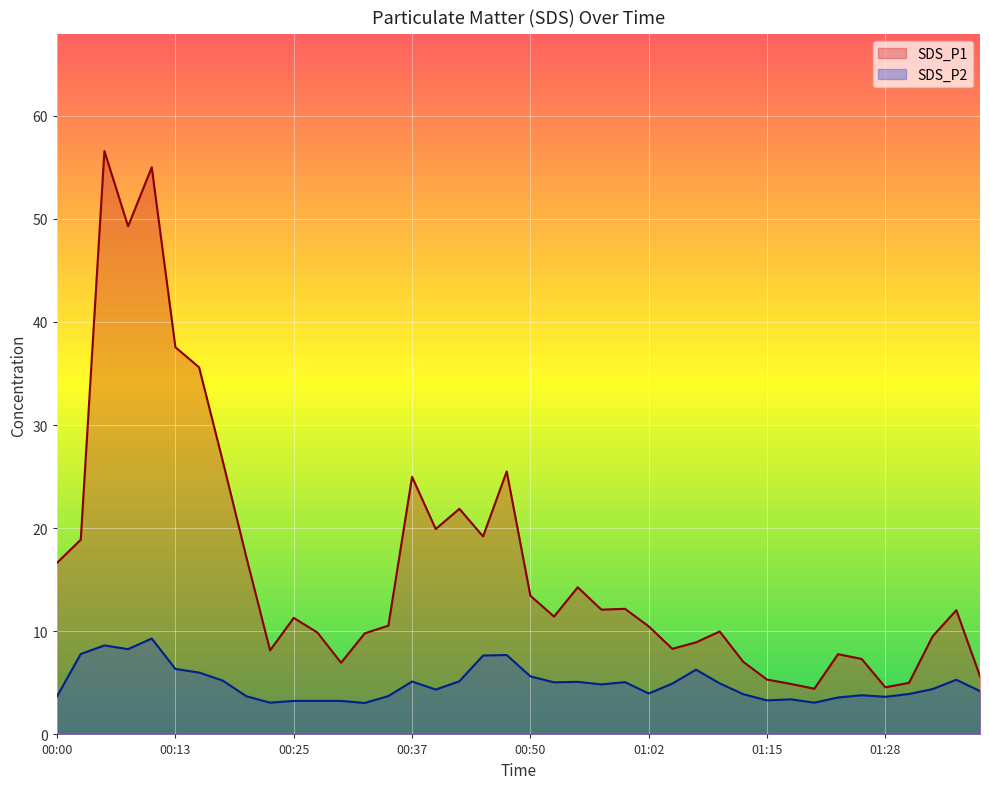

The SDS_P2 series shows 5.0 at 01:10. True or false?

True